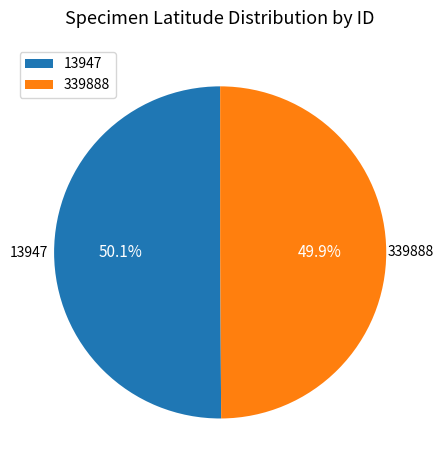

Approximately how many times larger is the value at 339888 compared to 13947?

1.0